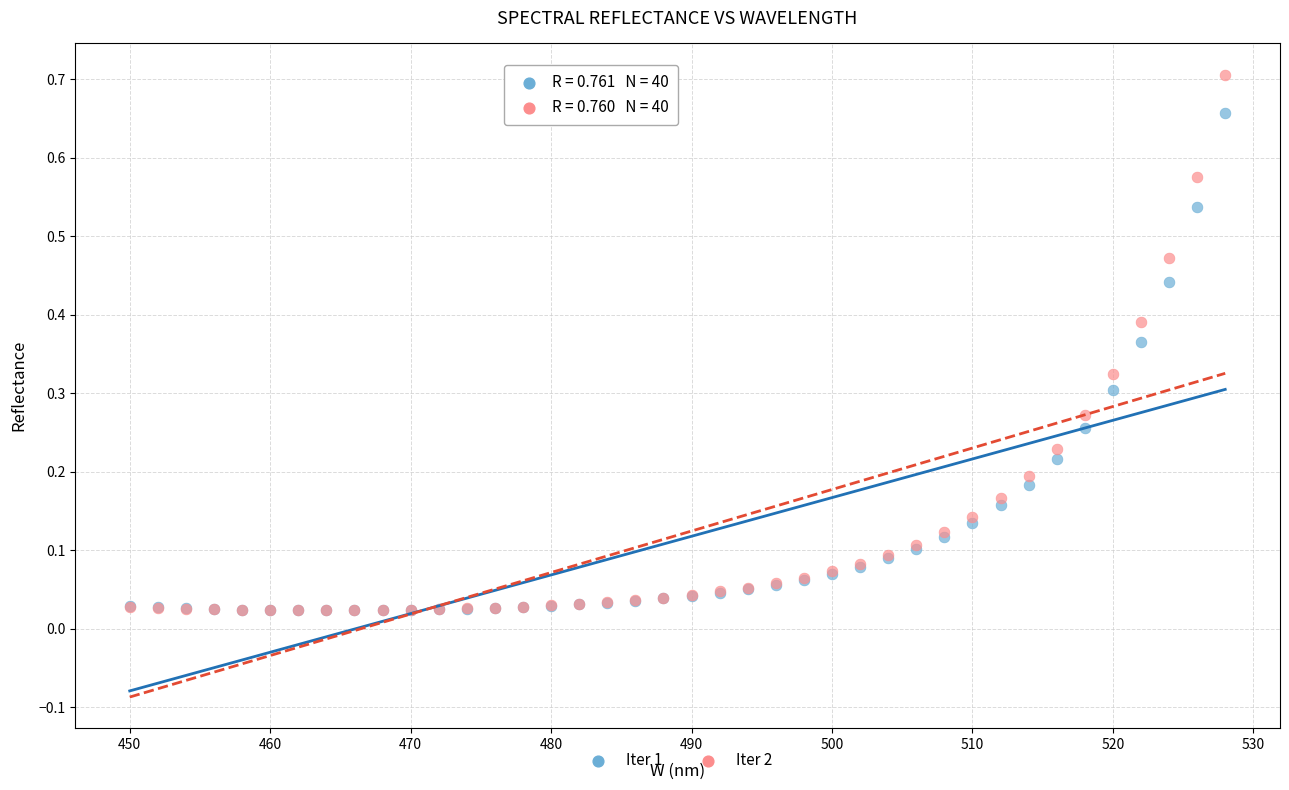

What are all the series names shown in the legend?

Iter 1, Iter 2